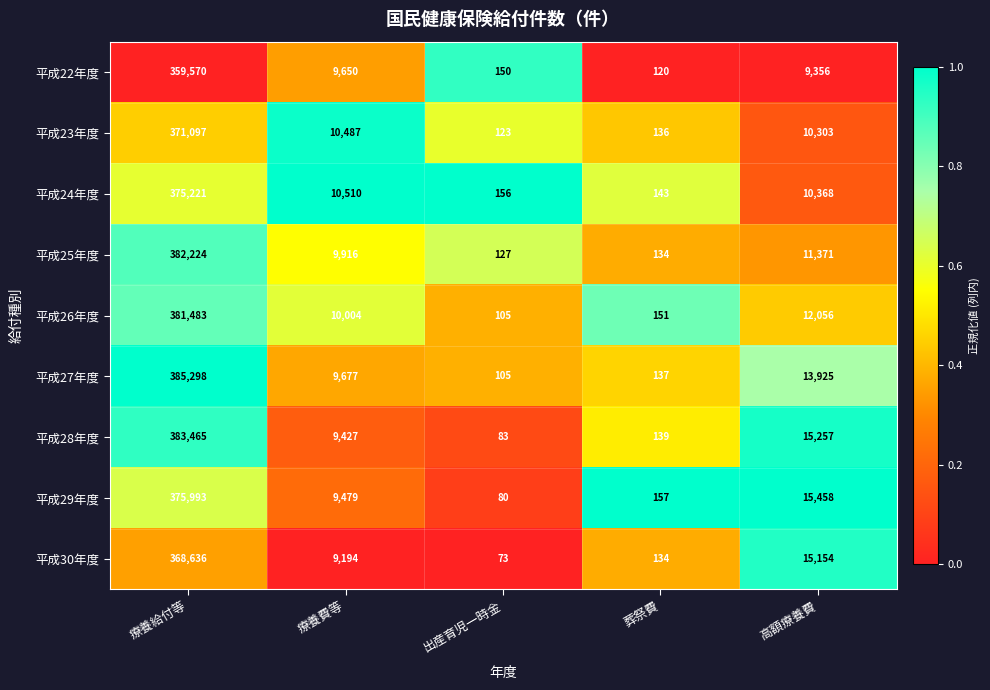

Which series changed the most between 出産育児一時金 and 葬祭費?

平成29年度